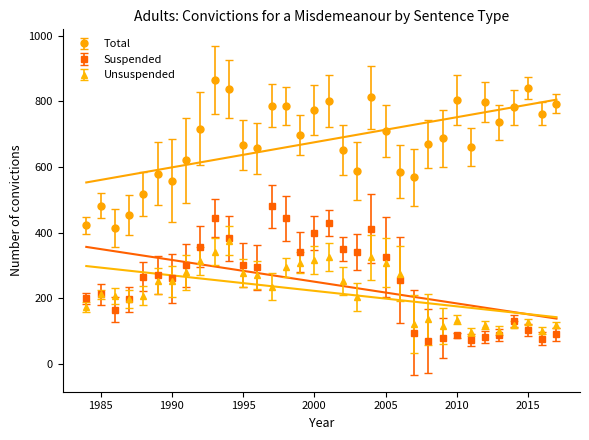

Which label corresponds to the largest value in the chart?

1993